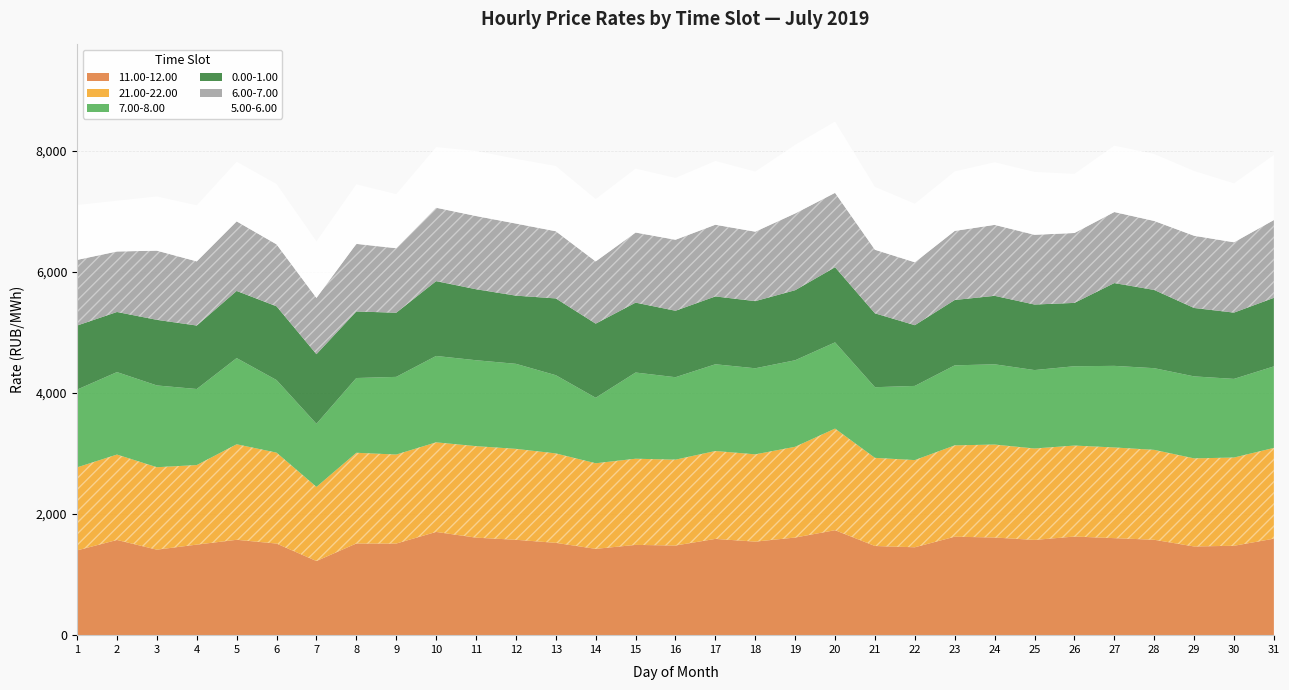

Reading left to right, list all the values displayed in this chart.

0.00-1.00: 1058.0	992.7	1083.7	1048.4	1109.1	1217.9	1149.7	1099.5	1059.4	1235.8	1172.6	1126.2	1268.1	1224.4	1154.3	1097.6	1120.6	1109.0	1157.1	1241.0	1220.2	1002.9	1079.7	1131.0	1082.5	1046.4	1367.5	1292.2	1129.9	1094.6	1132.5
5.00-6.00: 907.4	839.7	896.1	926.7	986.3	997.3	936.5	984.5	893.7	1002.3	1075.0	1069.0	1079.0	1031.0	1056.8	1021.9	1054.3	994.1	1134.3	1178.2	1039.5	968.4	983.6	1035.6	1039.1	976.9	1097.4	1106.7	1071.1	974.3	1075.0
6.00-7.00: 1084.2	999.1	1142.6	1059.7	1148.9	1023.8	929.6	1116.5	1065.7	1212.5	1209.2	1190.8	1109.5	1027.7	1157.9	1172.8	1184.2	1147.0	1267.8	1228.7	1050.0	1039.1	1140.8	1171.8	1152.1	1154.4	1173.3	1139.6	1192.8	1161.6	1284.6
7.00-8.00: 1284.3	1362.1	1350.7	1256.0	1423.7	1198.8	1042.3	1234.5	1283.0	1426.8	1419.3	1404.5	1292.0	1081.6	1423.8	1361.9	1432.5	1421.8	1429.1	1424.0	1167.0	1225.5	1321.9	1325.7	1295.3	1310.3	1347.8	1349.1	1354.3	1299.0	1346.3
11.00-12.00: 1400.2	1572.7	1412.1	1495.7	1575.3	1513.2	1224.4	1514.4	1513.2	1705.3	1610.8	1575.6	1524.8	1425.7	1491.0	1480.8	1590.0	1545.0	1612.7	1733.8	1472.8	1451.7	1626.3	1613.0	1573.2	1628.9	1602.5	1575.7	1465.0	1476.5	1593.7
21.00-22.00: 1371.2	1410.4	1361.6	1313.9	1577.3	1501.5	1224.3	1498.0	1469.9	1479.3	1510.9	1501.5	1477.0	1413.5	1423.1	1417.9	1451.6	1441.3	1498.7	1678.1	1455.5	1439.7	1508.3	1535.1	1509.9	1502.5	1497.6	1484.8	1454.9	1457.3	1499.2